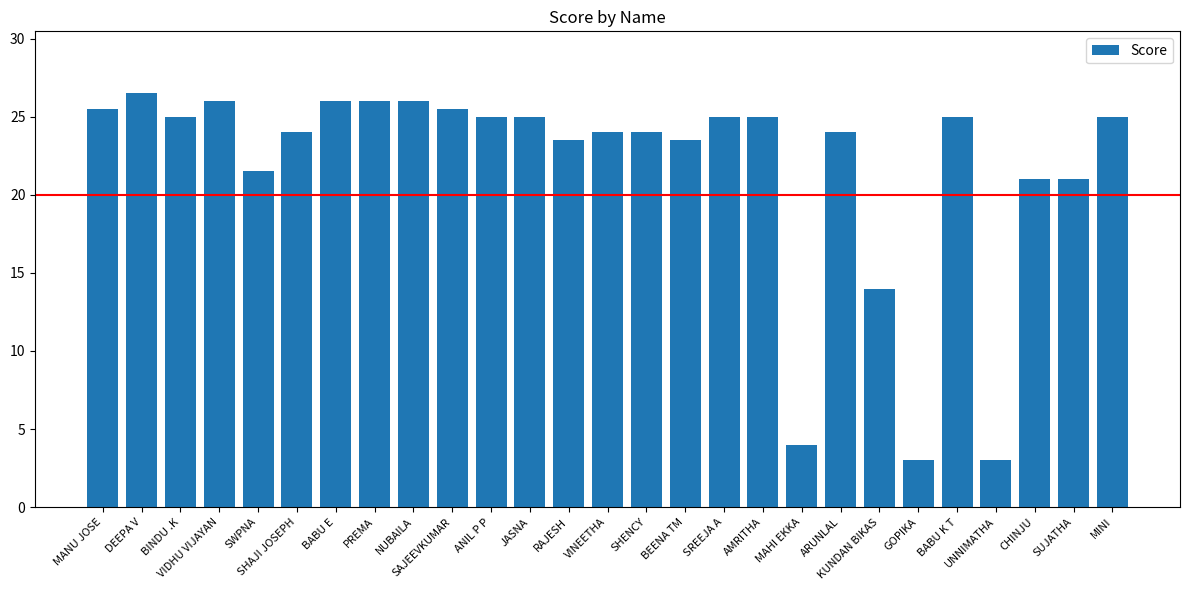

How many distinct data groups are displayed?

1